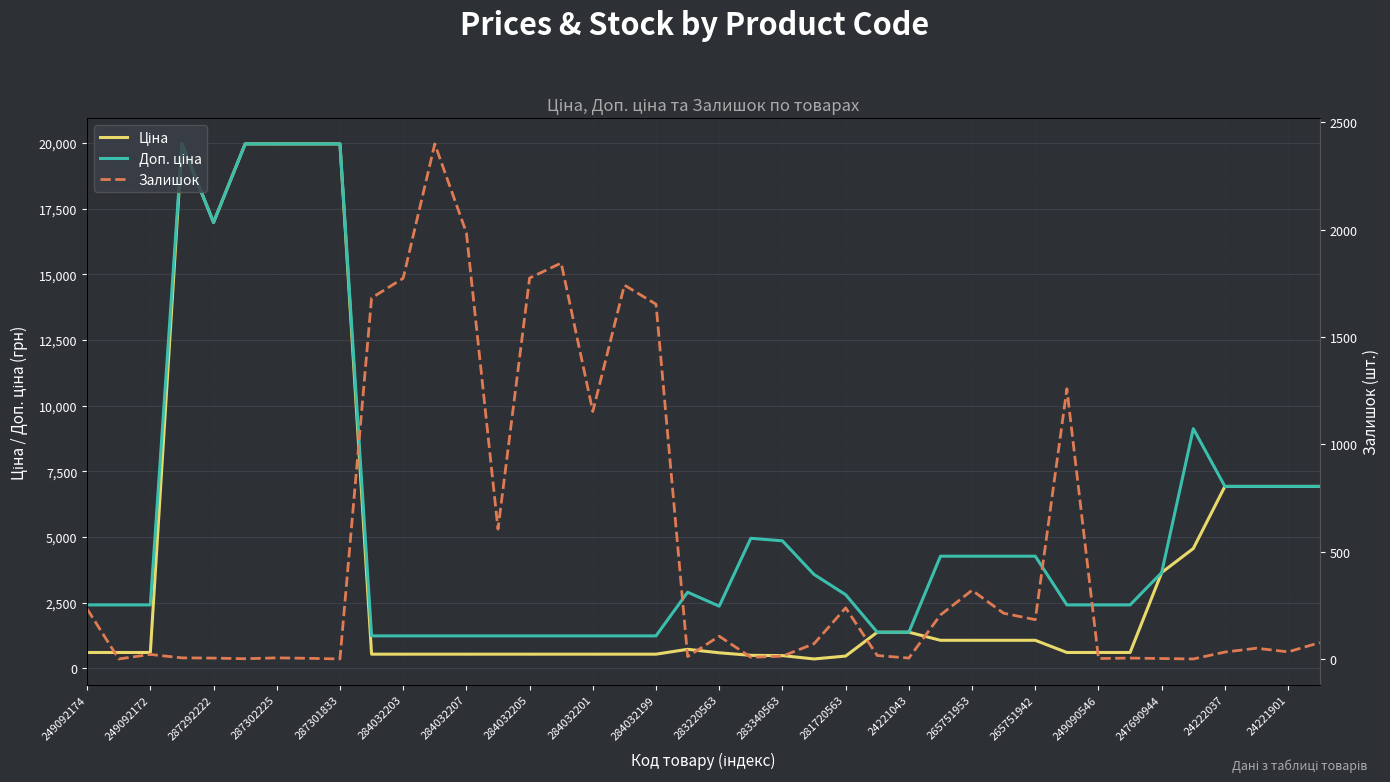

True or false: Ціна and Залишок intersect in this chart.

True